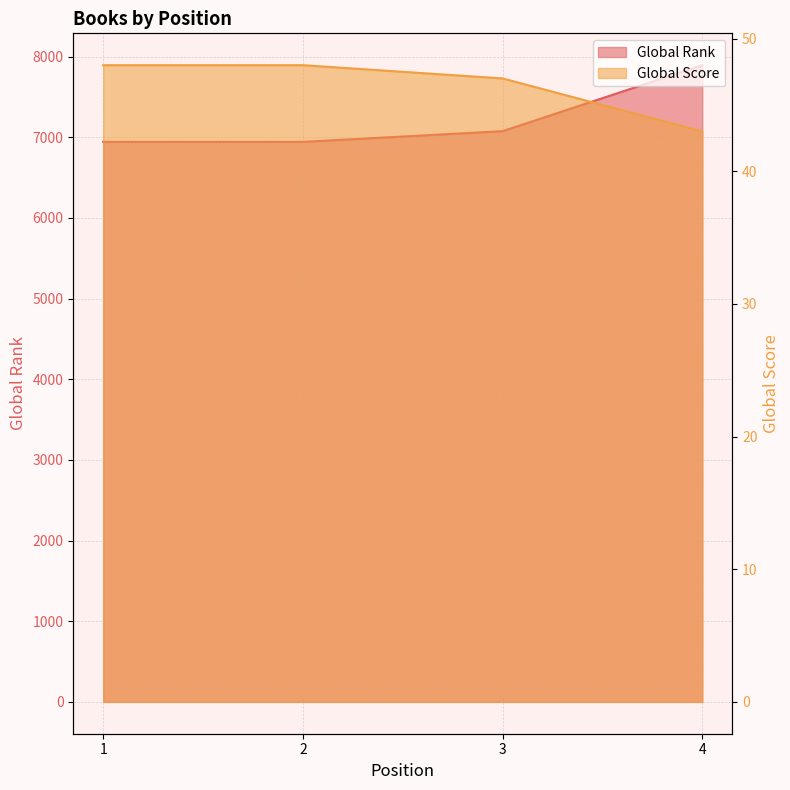

Reading right to left, what are all the values shown in this chart?

Global Rank: 4=7893	3=7075	2=6942	1=6942
Global Score: 4=43	3=47	2=48	1=48